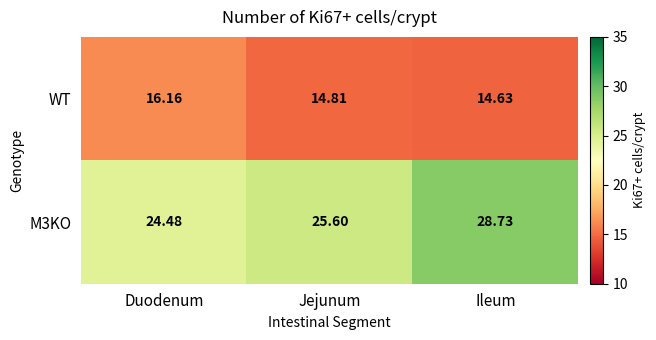

List the labels in order of WT value, largest first.

Duodenum, Jejunum, Ileum